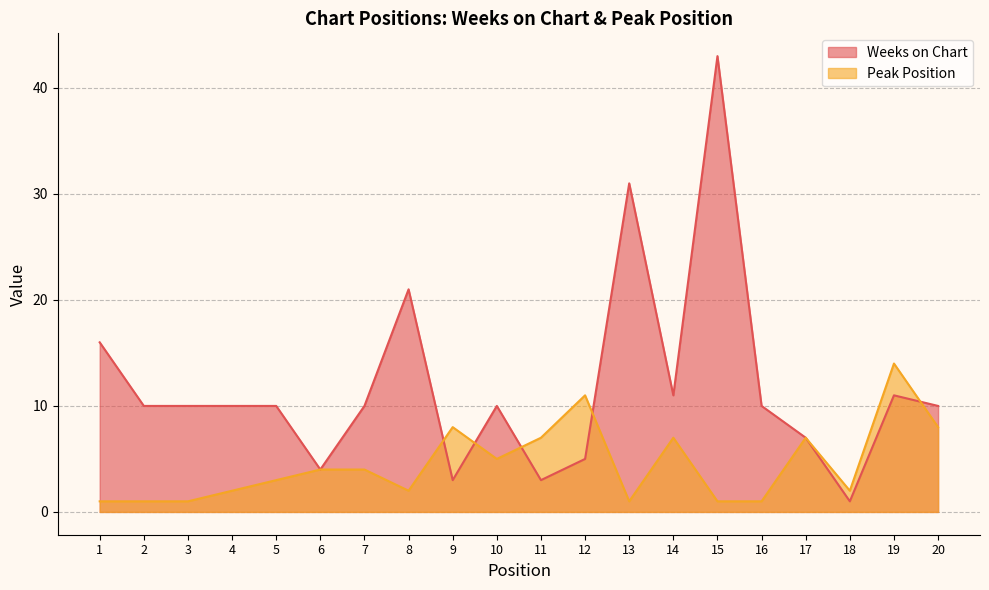

Where does the Weeks on Chart series first go above 10?

1